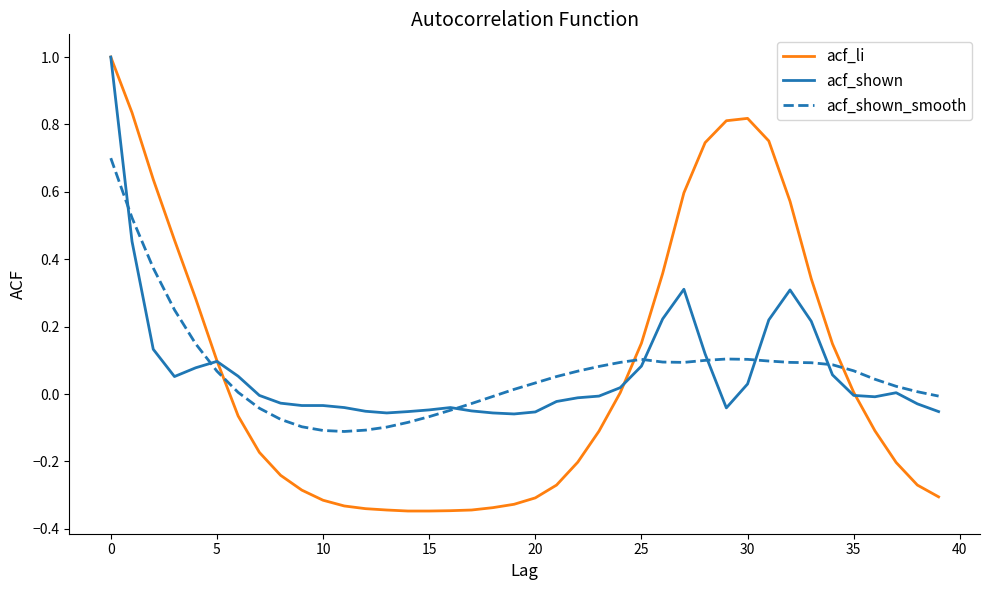

List the series in order of their overall mean, lowest first.

acf_shown_smooth, acf_shown, acf_li